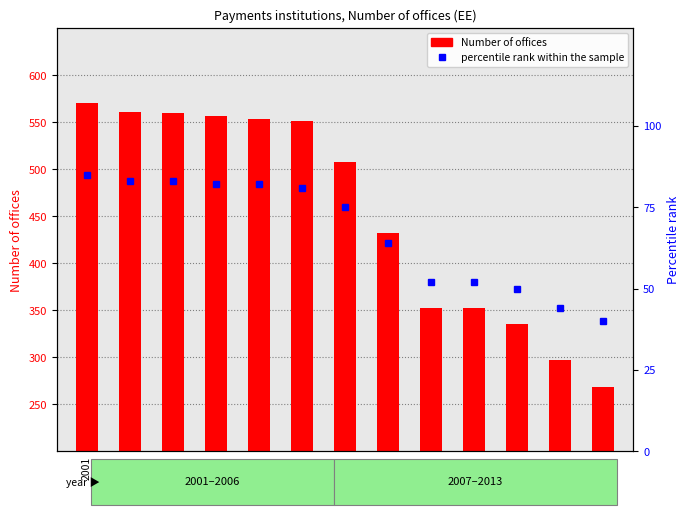

Reading left to right, list all the values displayed in this chart.

Number of offices: 2001=570	2002=561	2003=560	2004=557	2005=553	2006=551	2007=508	2008=432	2009=353	2010=352	2011=336	2012=297	2013=269
percentile rank within the sample: 2001=85	2002=83	2003=83	2004=82	2005=82	2006=81	2007=75	2008=64	2009=52	2010=52	2011=50	2012=44	2013=40